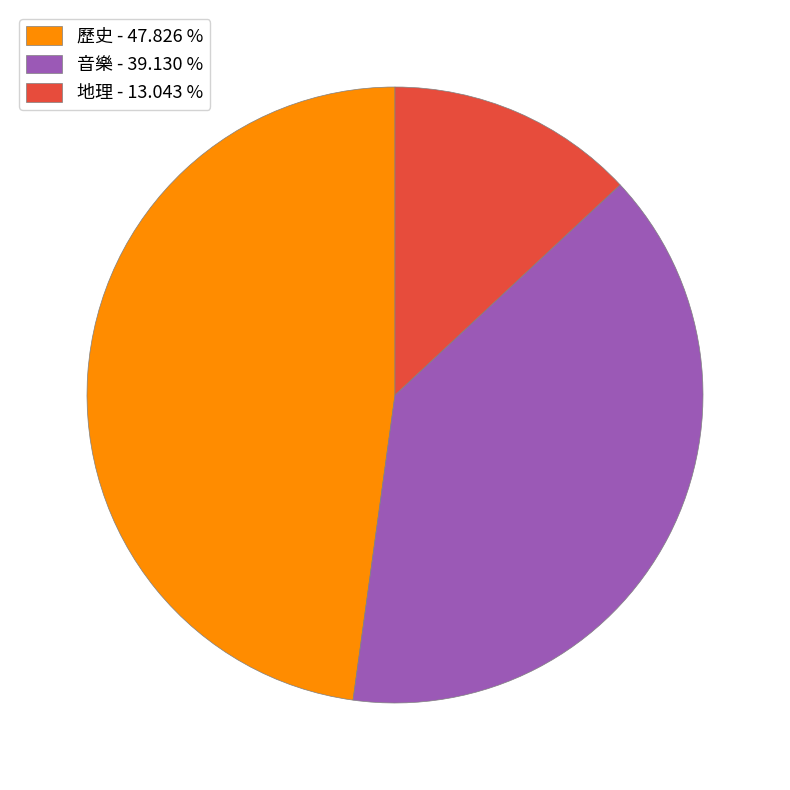

Rank the categories by value from lowest to highest.

地理, 音樂, 歷史